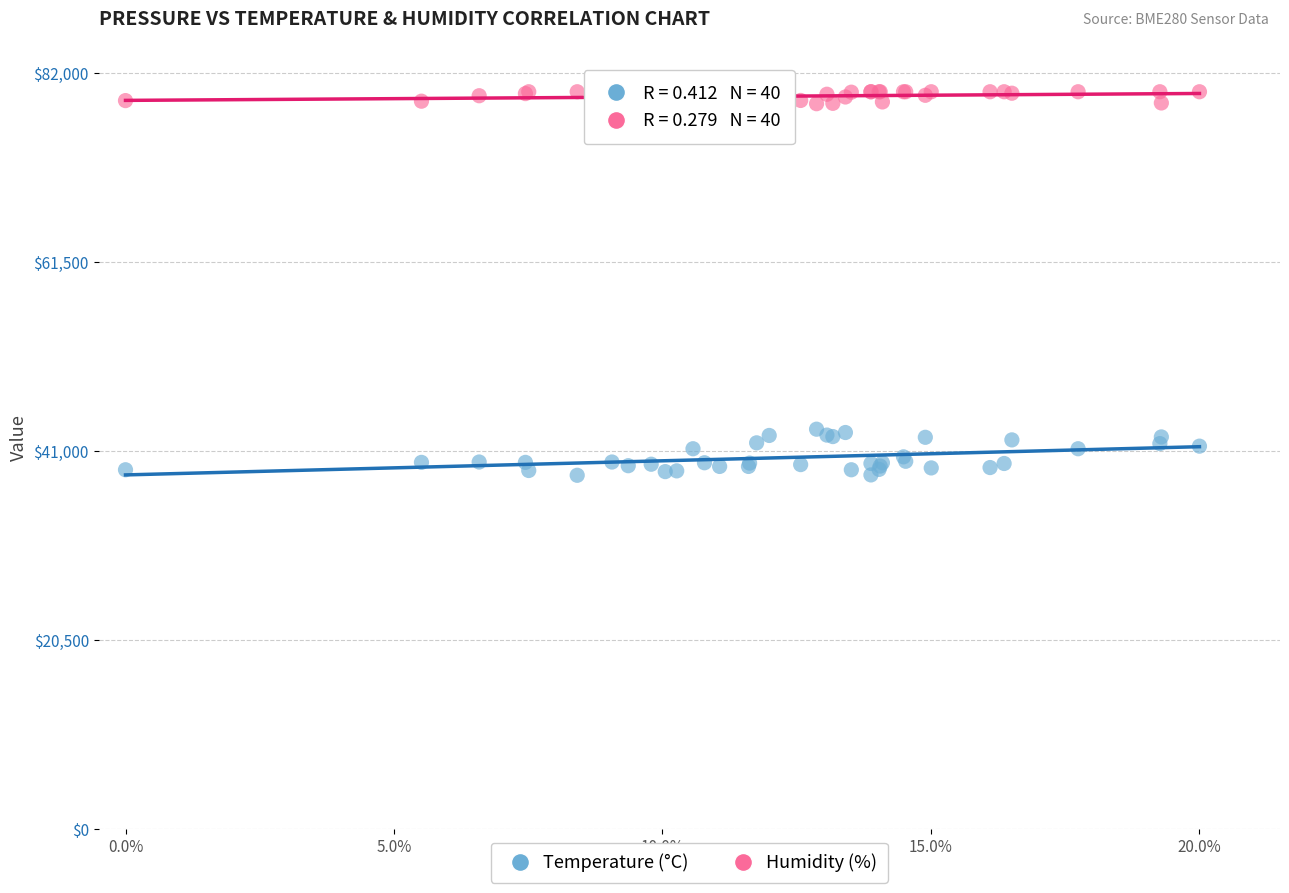

Which series contains the highest Y value?

Humidity (%)